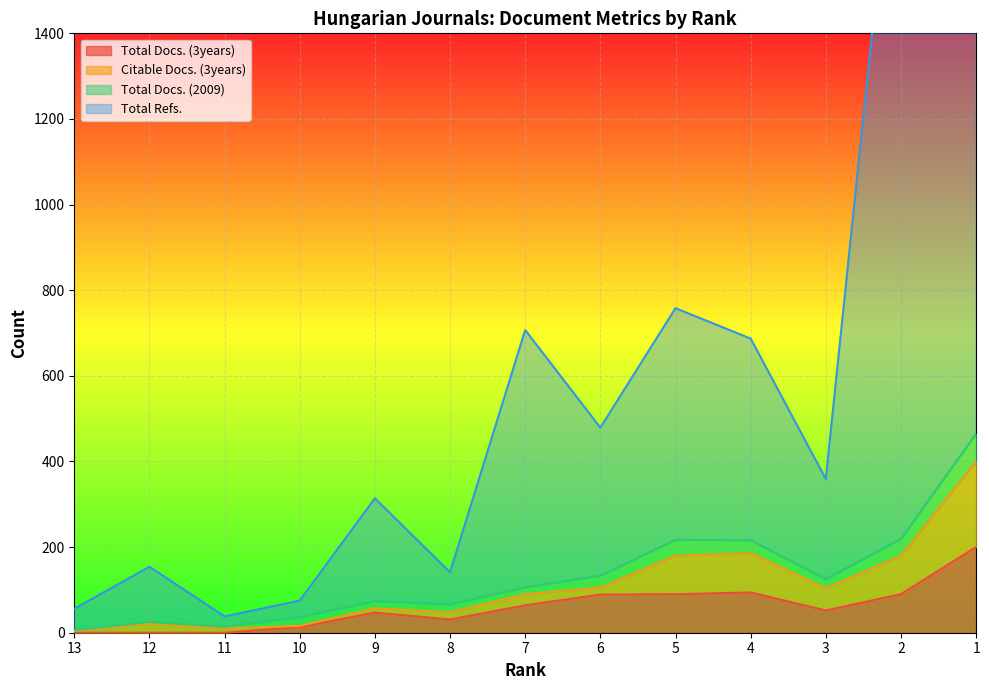

What is the sum of all Total Docs. (3years) values?

770